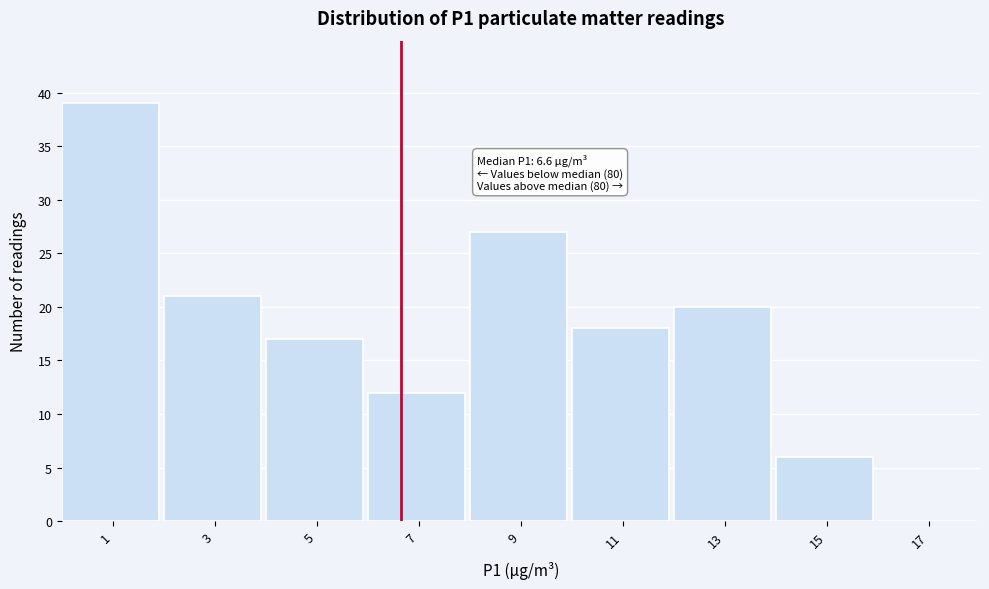

Which range on the x-axis has the tallest bar?

0 to 2